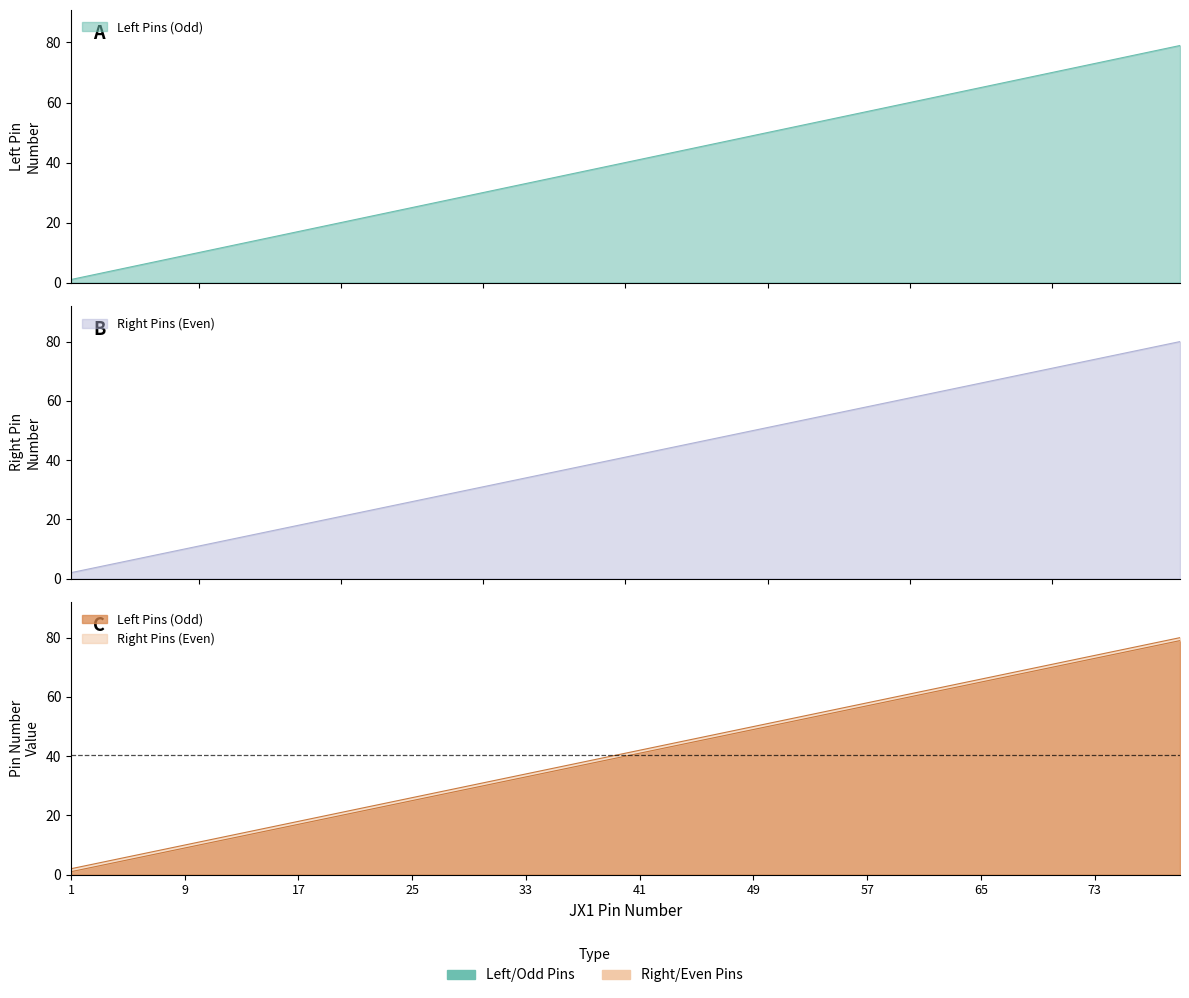

Reading left to right, extract all data points from this chart.

Left Pin Number: 1=1	3=3	5=5	7=7	9=9	11=11	13=13	15=15	17=17	19=19	21=21	23=23	25=25	27=27	29=29	31=31	33=33	35=35	37=37	39=39	41=41	43=43	45=45	47=47	49=49	51=51	53=53	55=55	57=57	59=59	61=61	63=63	65=65	67=67	69=69	71=71	73=73	75=75	77=77	79=79
Right Pin Number: 1=2	3=4	5=6	7=8	9=10	11=12	13=14	15=16	17=18	19=20	21=22	23=24	25=26	27=28	29=30	31=32	33=34	35=36	37=38	39=40	41=42	43=44	45=46	47=48	49=50	51=52	53=54	55=56	57=58	59=60	61=62	63=64	65=66	67=68	69=70	71=72	73=74	75=76	77=78	79=80